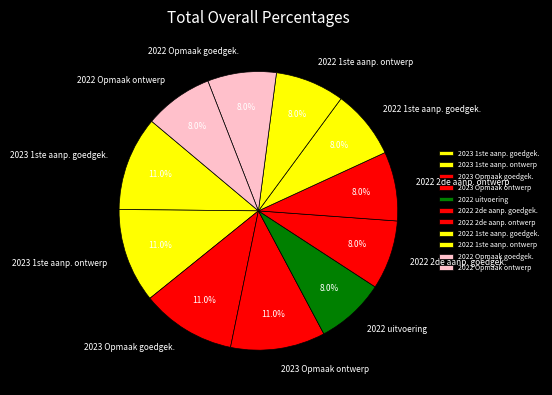

What is the ratio of the value at 2022 Opmaak goedgek. to the value at 2023 Opmaak ontwerp?

0.7